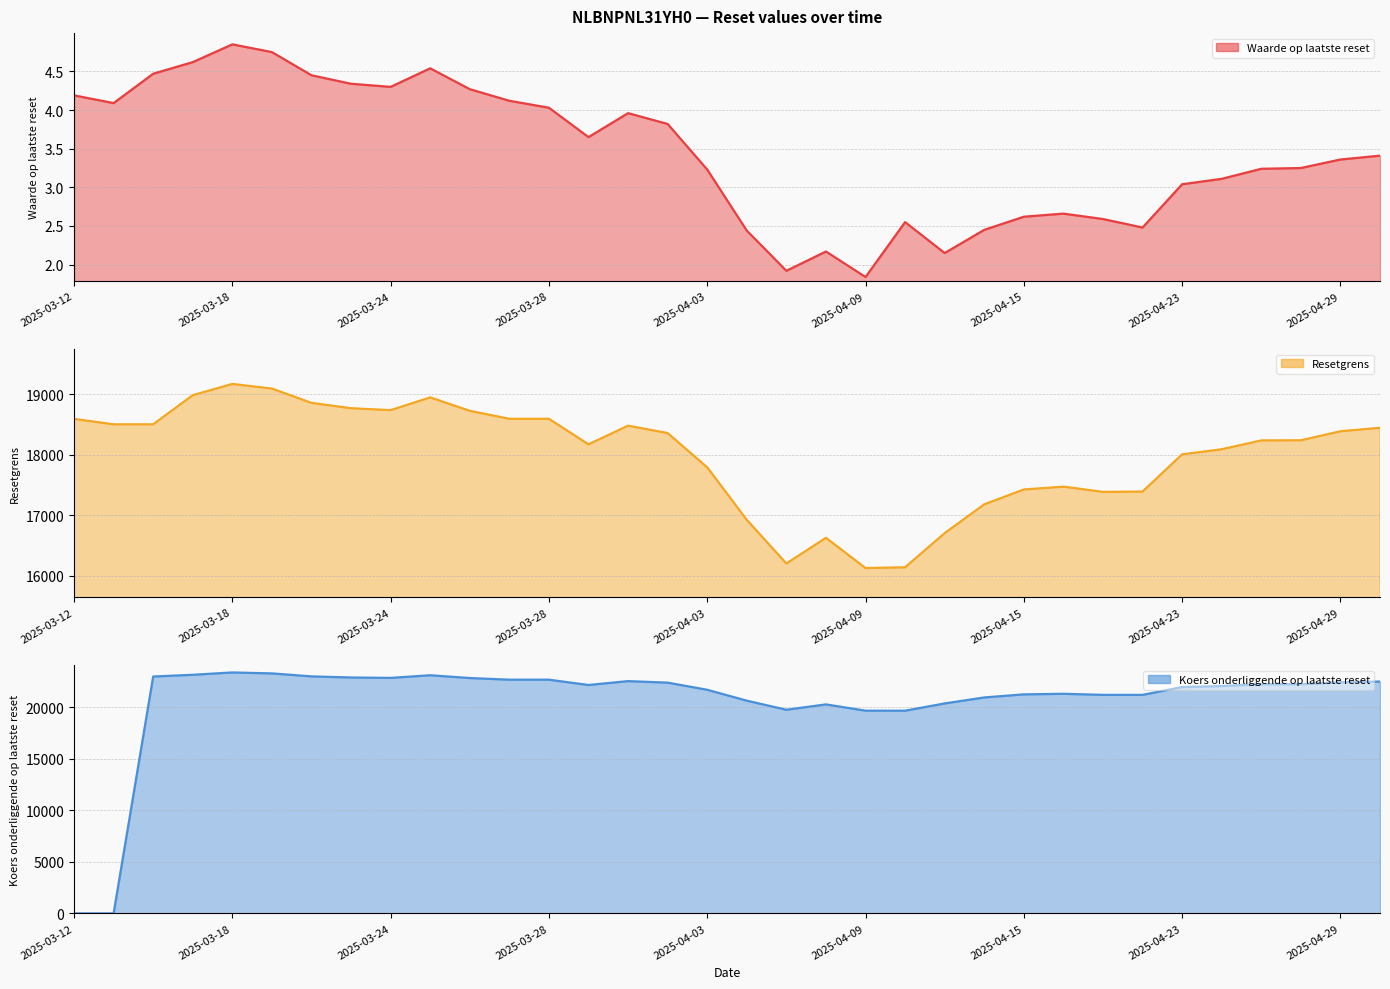

Is the value of Resetgrens at 32 greater than the value of Koers onderliggende op laatste reset at 2025-04-09?

No